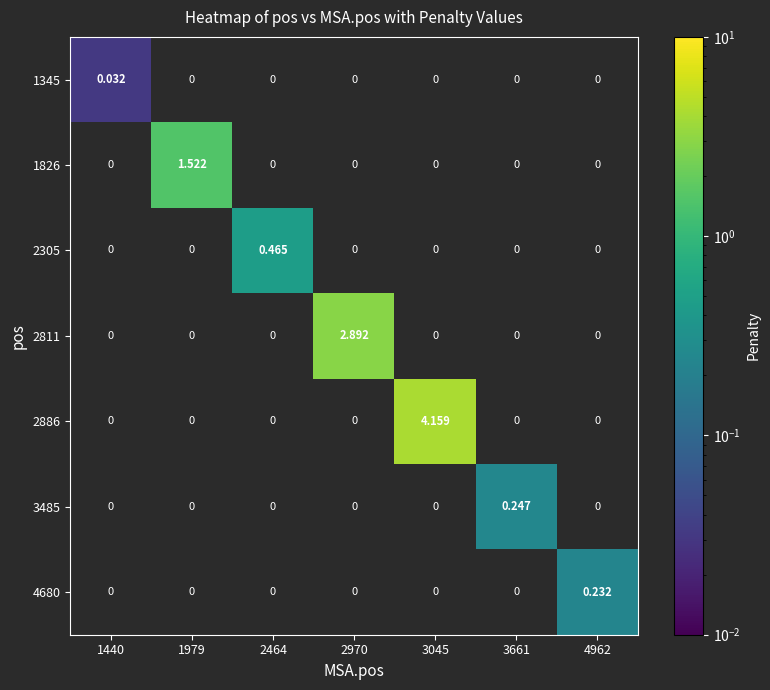

Which has a higher value, 1440 or 2970?

2970